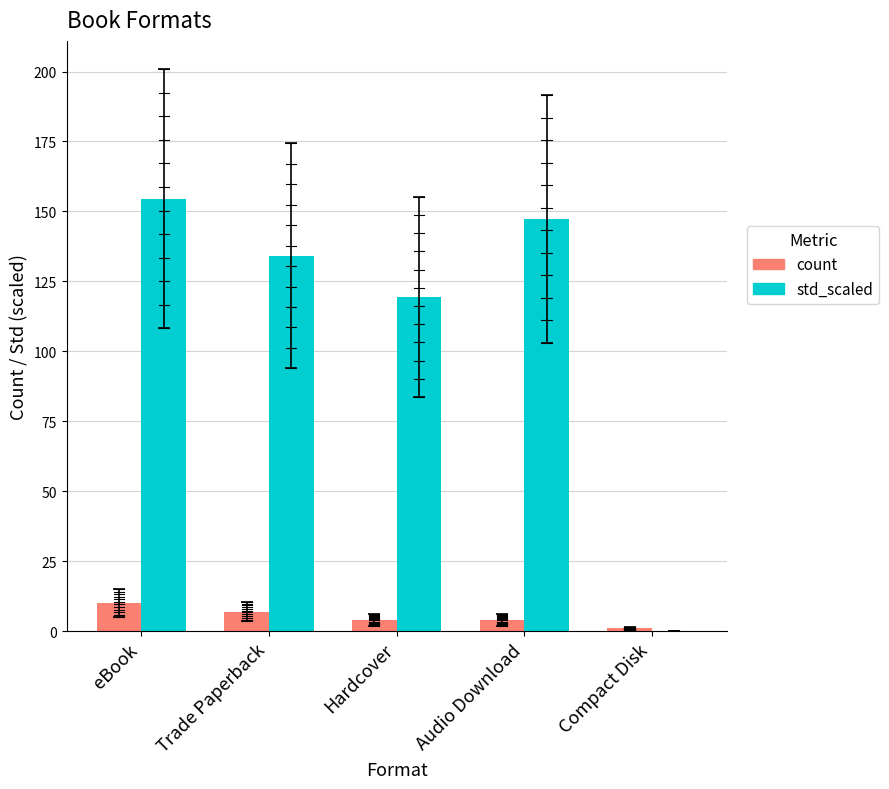

What is the sum of the std_scaled values at eBook and Trade Paperback?

288.7